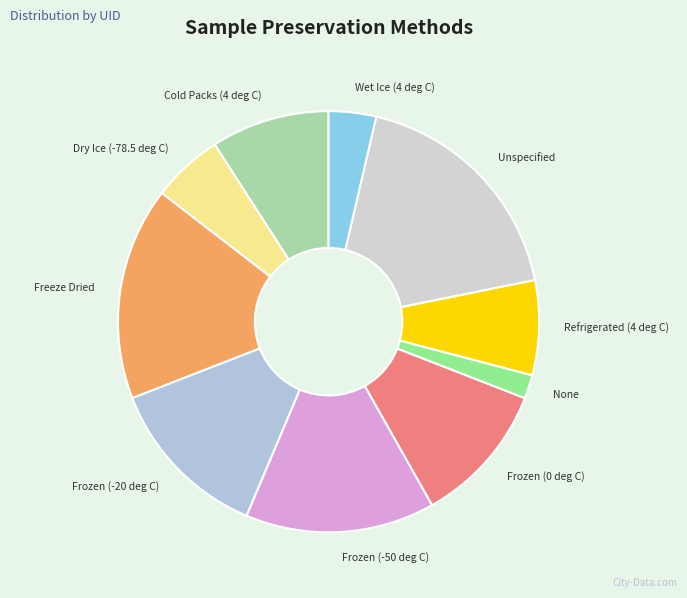

What is the ratio of the value at Frozen (0 deg C) to the value at None?

6.0